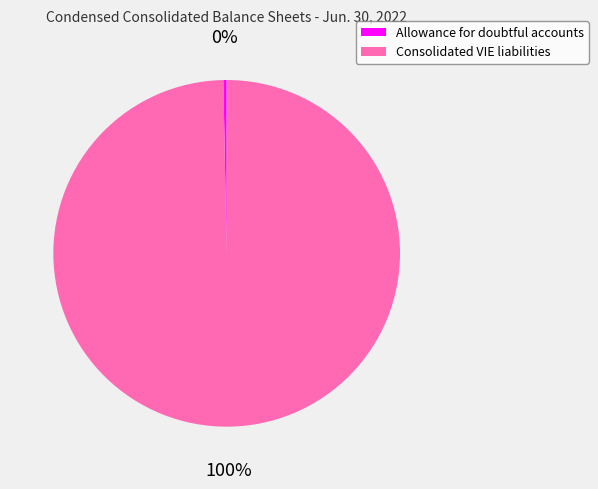

Rank the categories by value from lowest to highest.

Allowance for doubtful accounts, Consolidated VIE liabilities